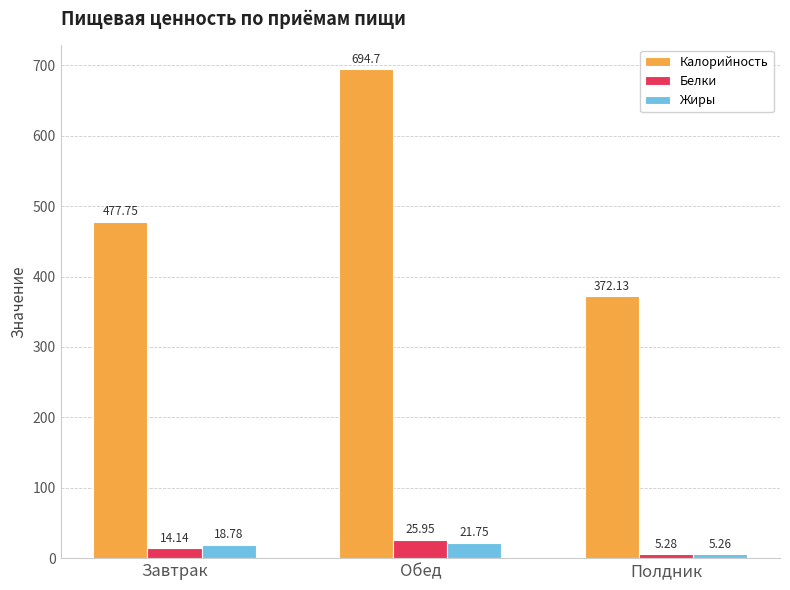

What is the label of the 3rd bar from the left?

Полдник